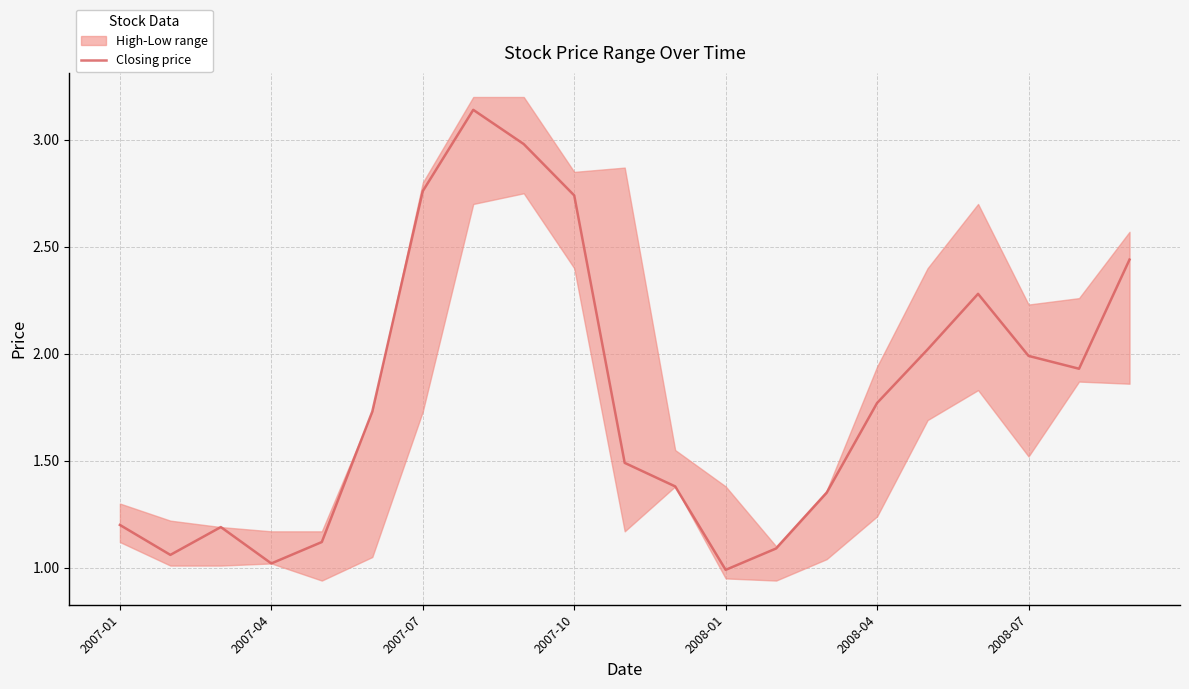

How many values exceed 1?

20